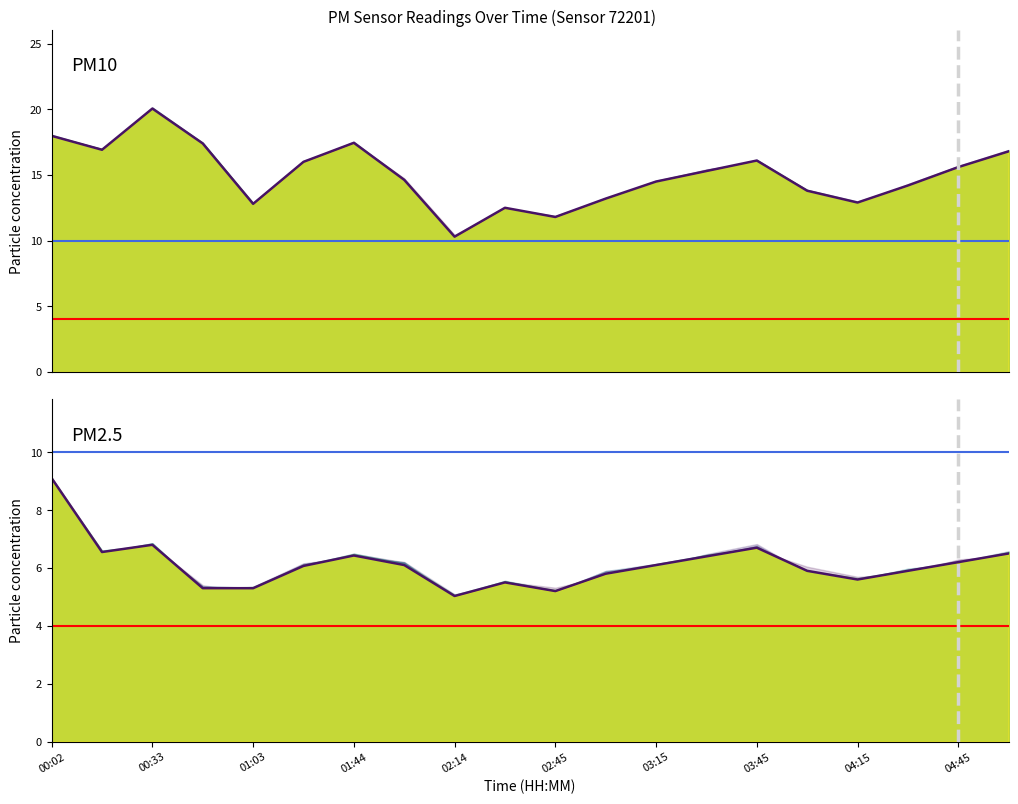

Where is P2 nearest to the value 7?

00:33